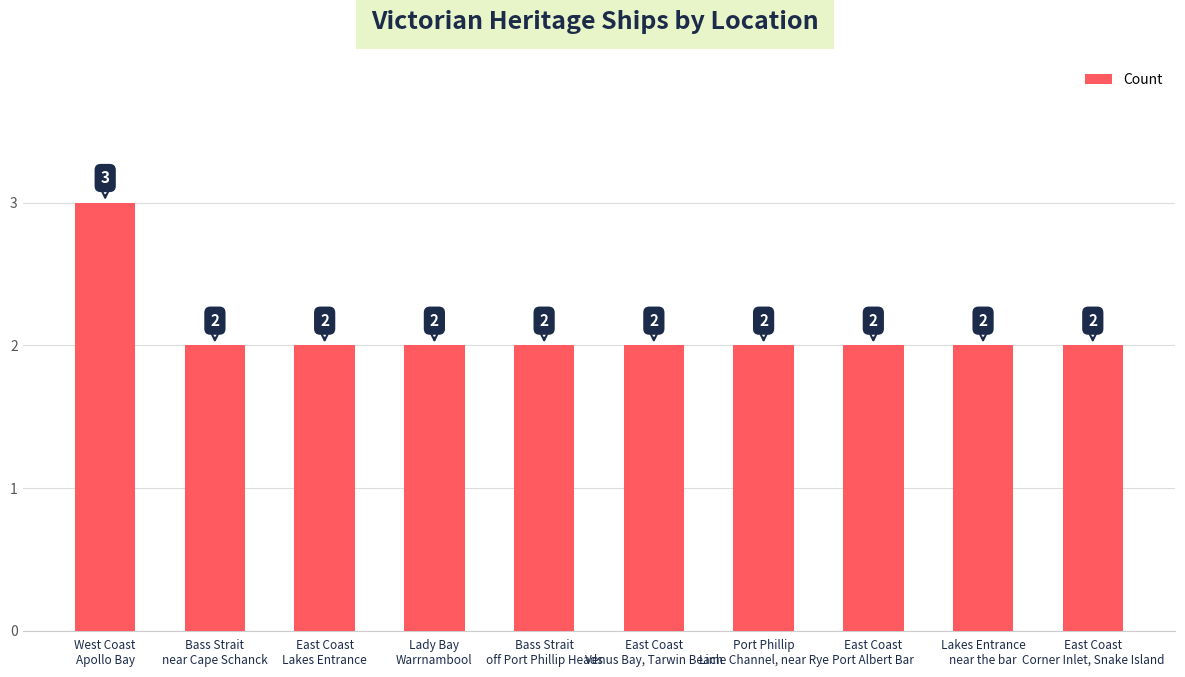

What is the label of the 5th bar from the right?

East Coast
Venus Bay, Tarwin Beach